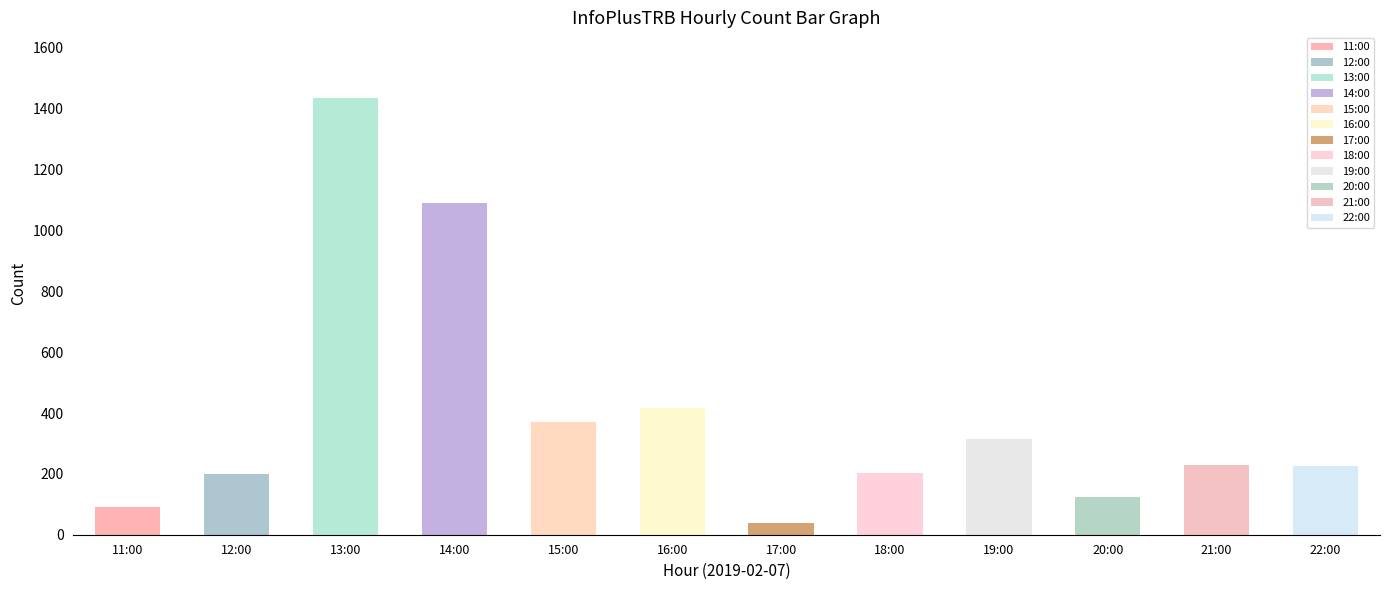

Reading right to left, list all the values displayed in this chart.

22:00=227	21:00=229	20:00=123	19:00=314	18:00=203	17:00=39	16:00=415	15:00=371	14:00=1090	13:00=1436	12:00=199	11:00=90